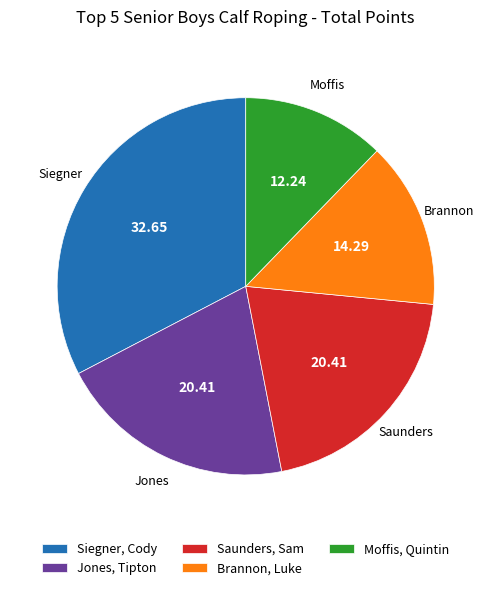

What is the largest slice in the pie chart?

Siegner, Cody